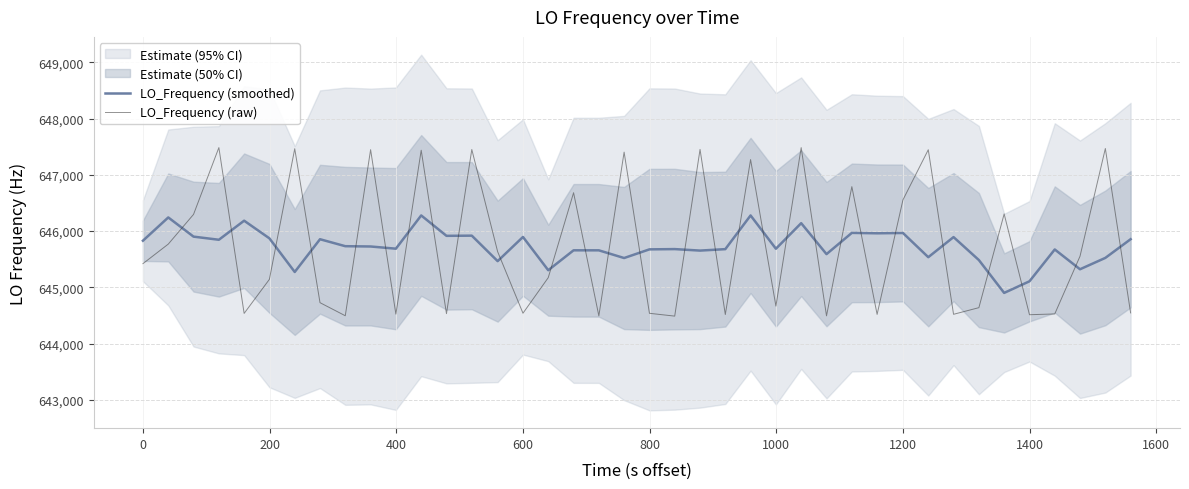

Which category has the lowest value in the LO_Frequency (raw) series?

21